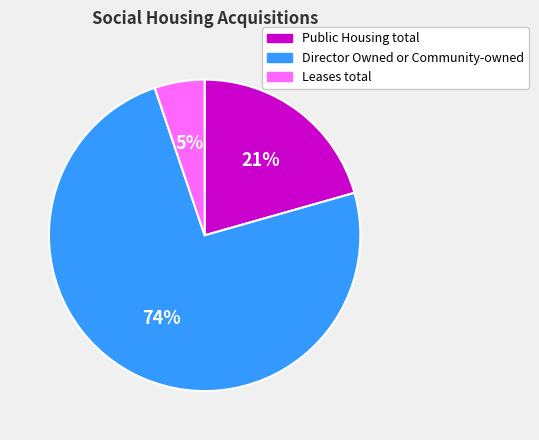

Is the sum of Director Owned or Community-owned and Public Housing total greater than half?

Yes